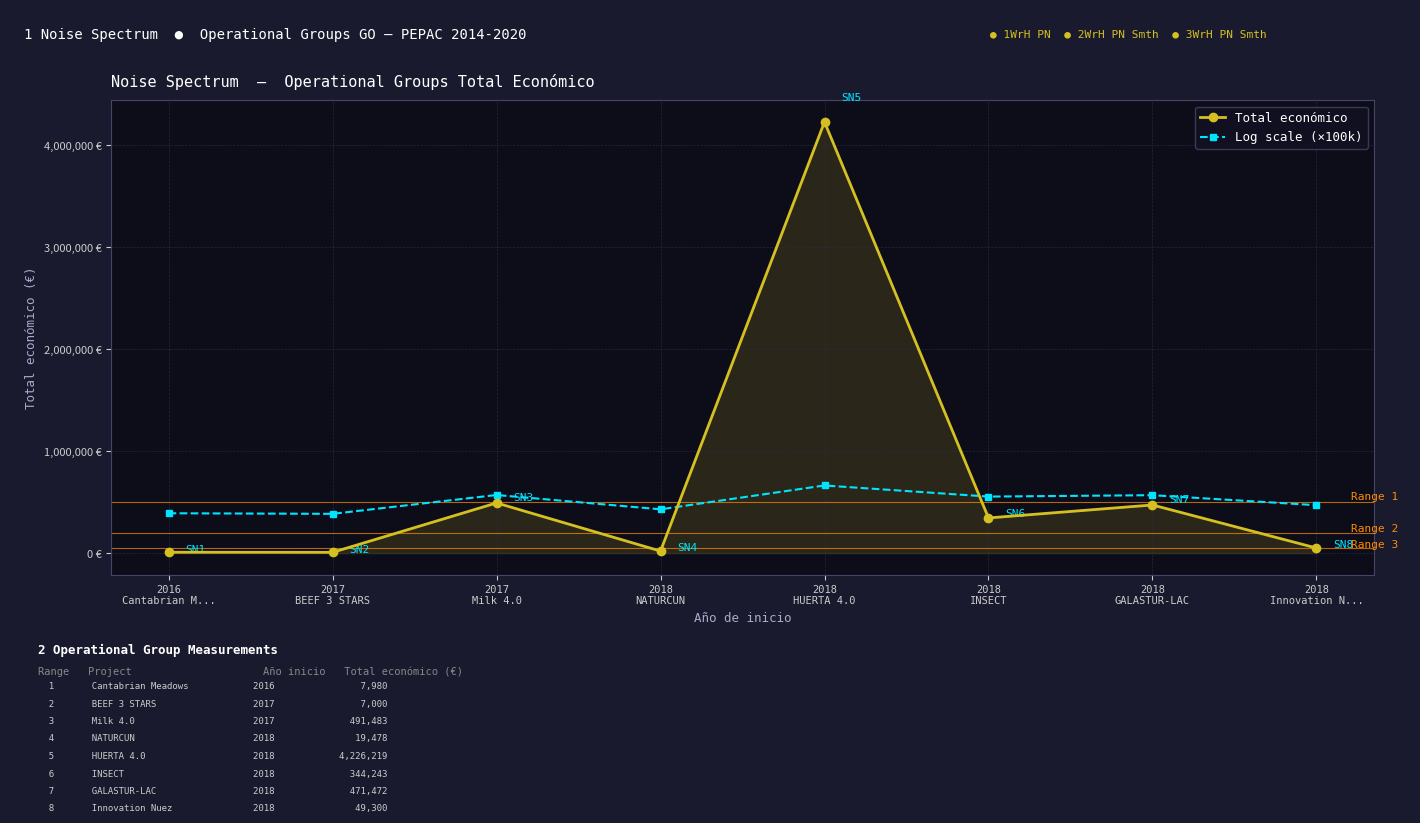

What is the value of the Total económico point at the 3rd from the left?

491483.0